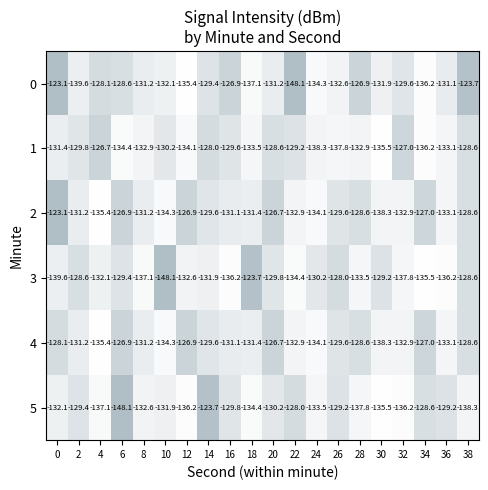

What is the difference between the second highest and minimum values in the 1 series?

11.3